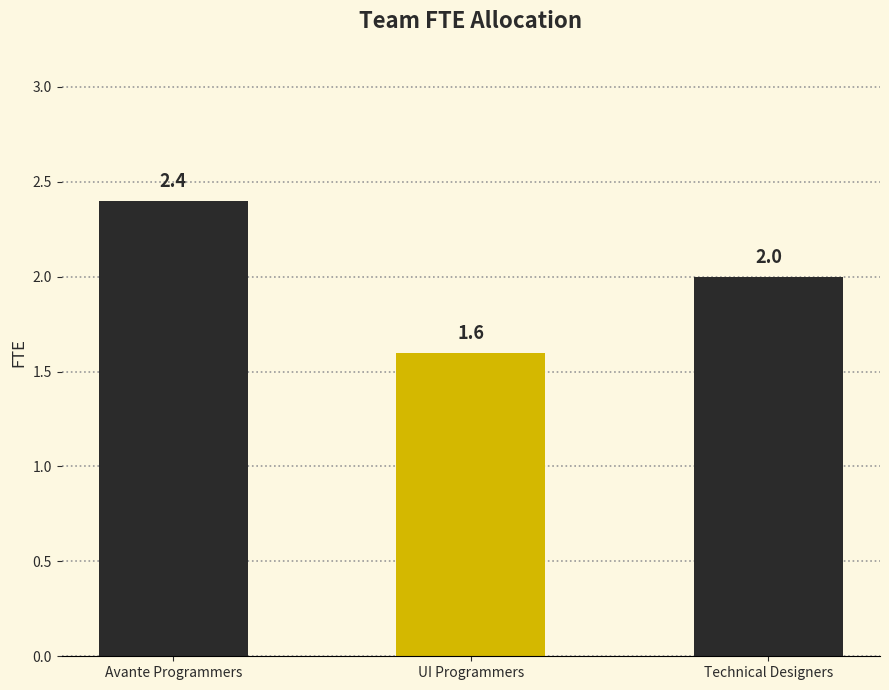

Count the number of categories in the chart.

3